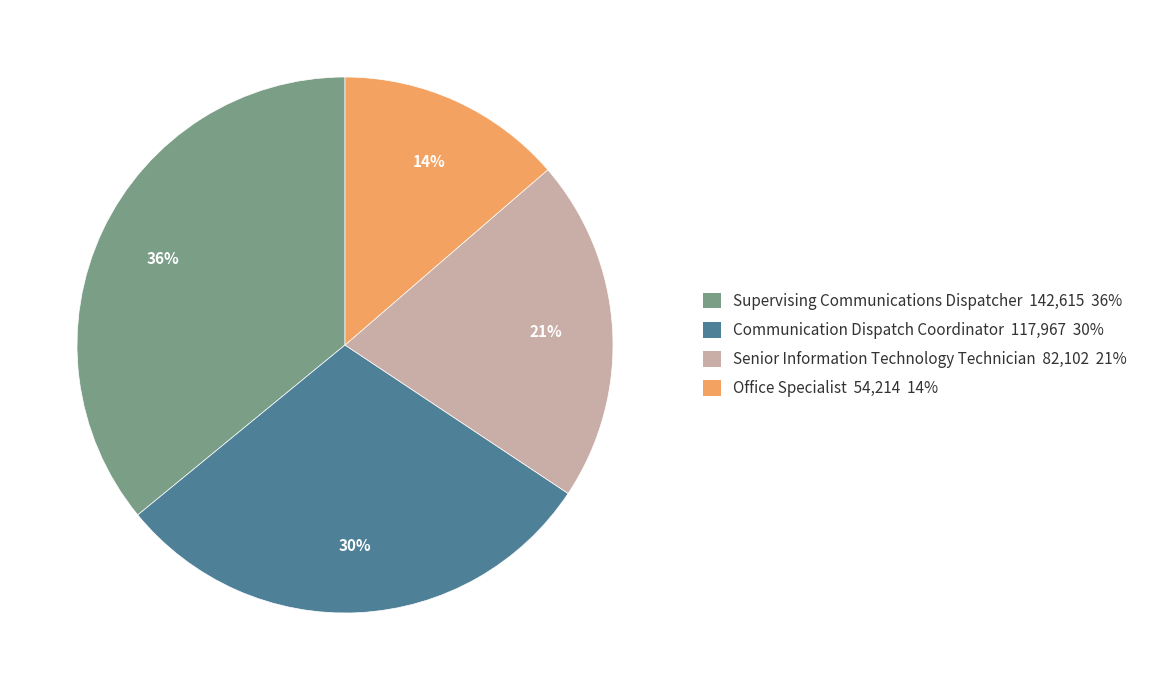

The Communication Dispatch Coordinator slice represents 30% of the pie. True or false?

True